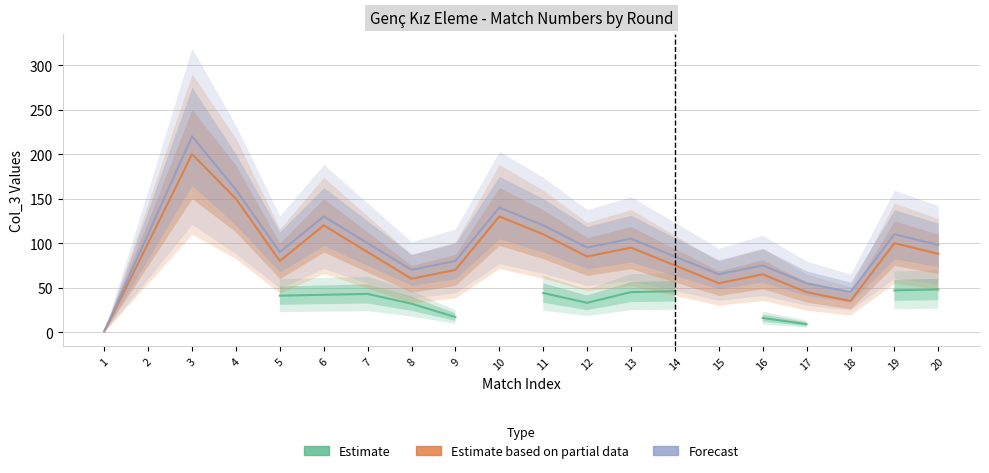

At which category does Estimate reach its first local peak?

7